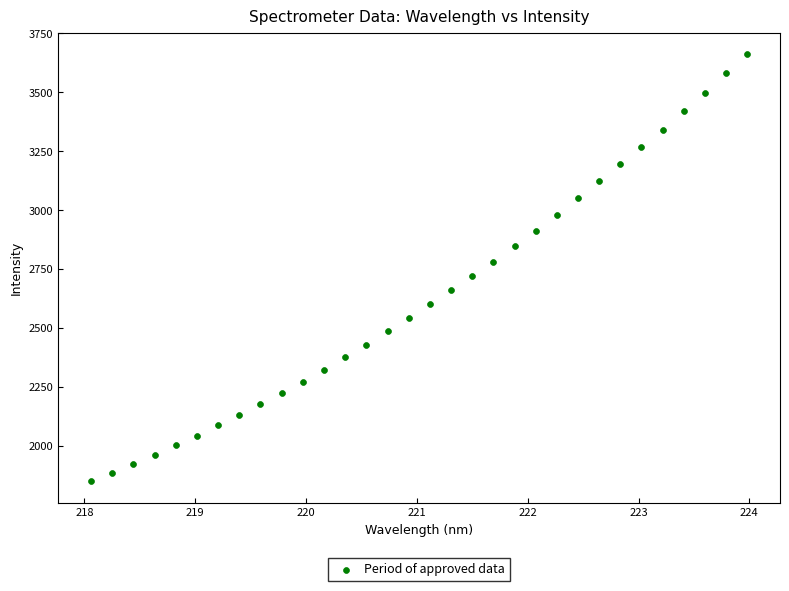

What is the range of X values (max minus min)?

5.9